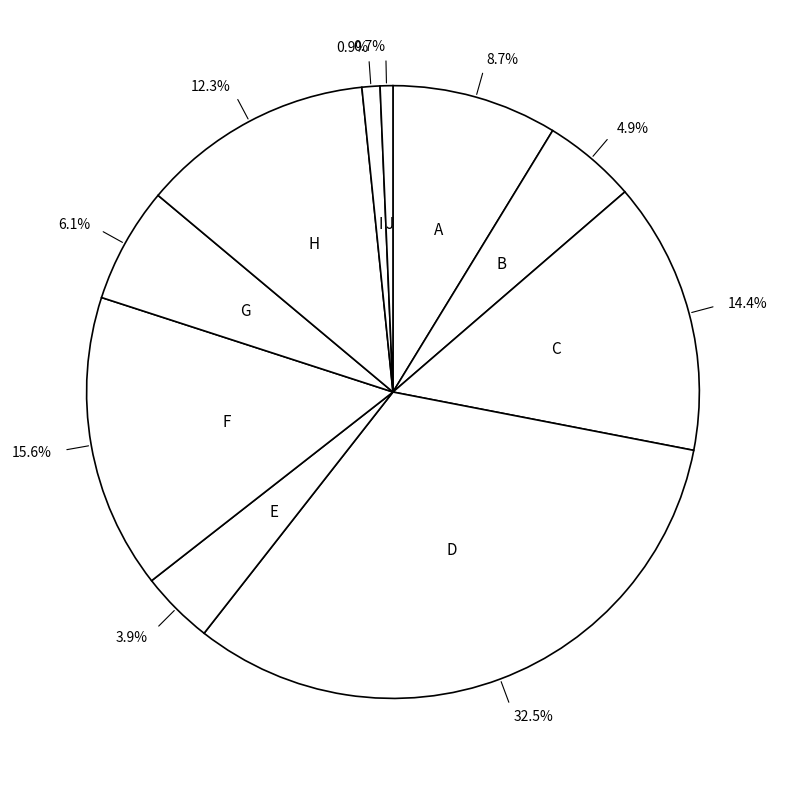

How many slices are in this pie chart?

10